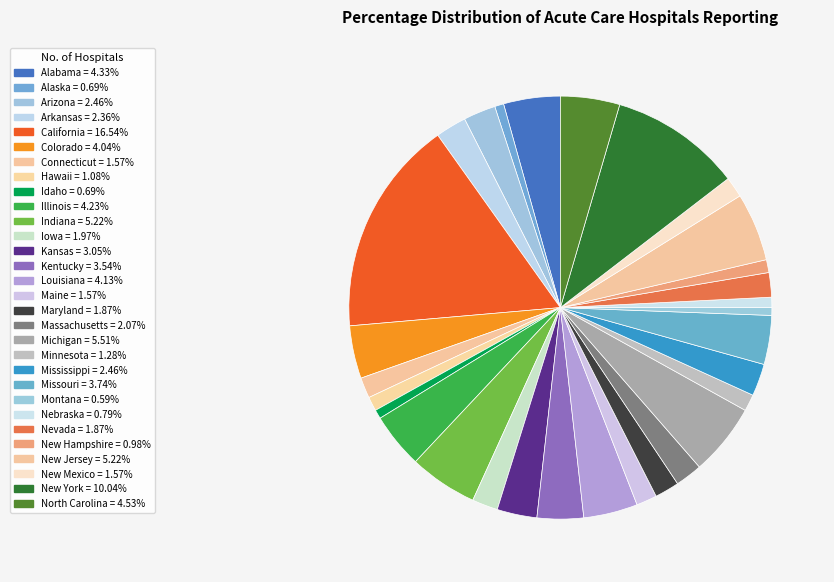

How many slices are in this pie chart?

30